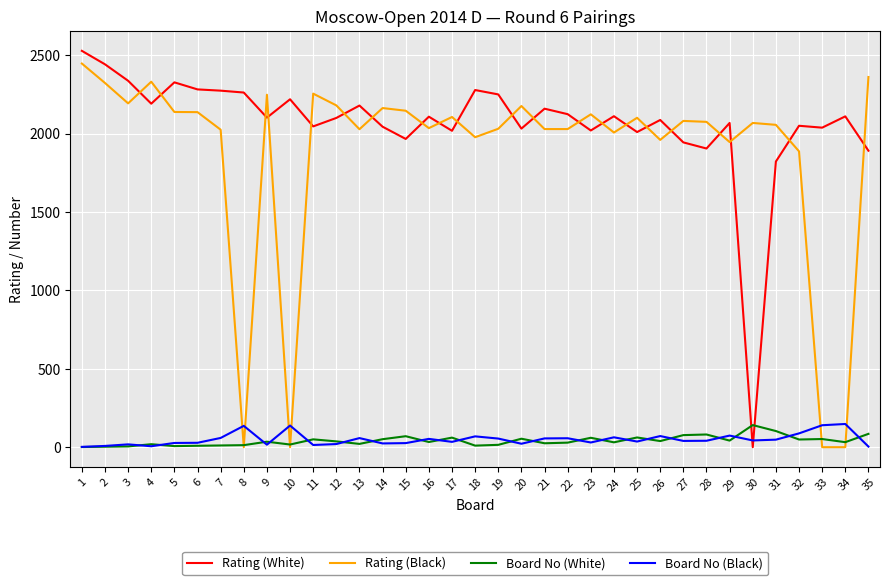

The value of Board No (Black) at 10 is 138. True or false?

True